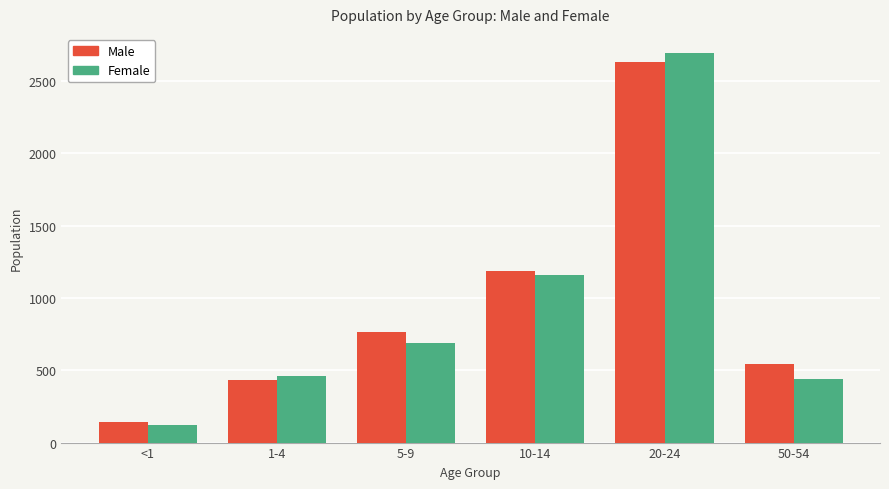

Rank the series at 50-54 from highest to lowest value.

Male, Female